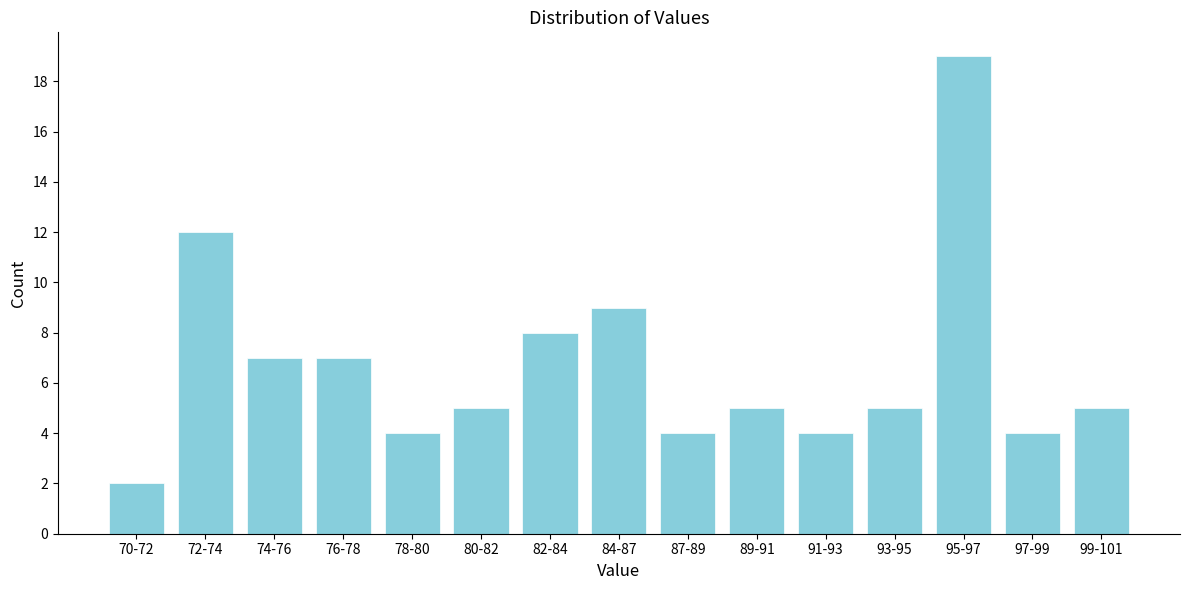

Reading left to right, transcribe all the data shown in this chart.

2	12	7	7	4	5	8	9	4	5	4	5	19	4	5